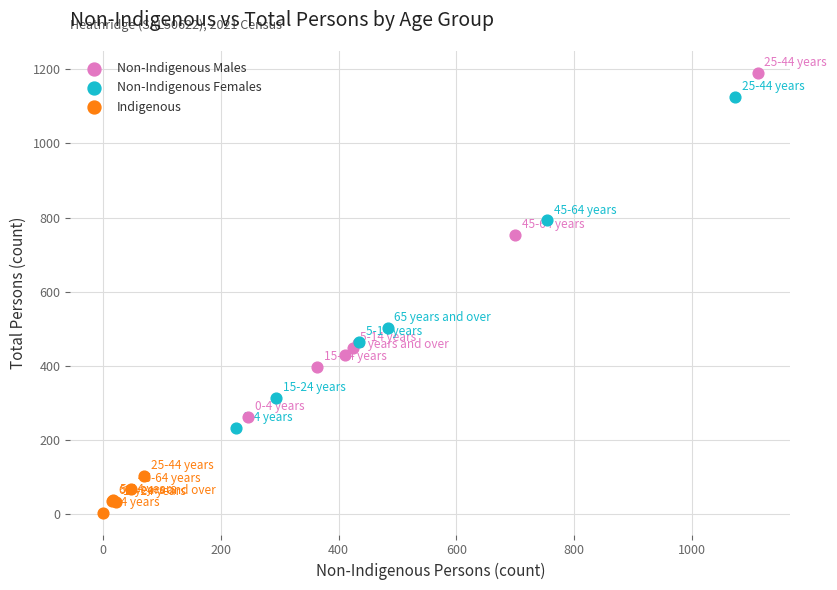

What are all the series names shown in the legend?

Non-Indigenous Males, Non-Indigenous Females, Indigenous